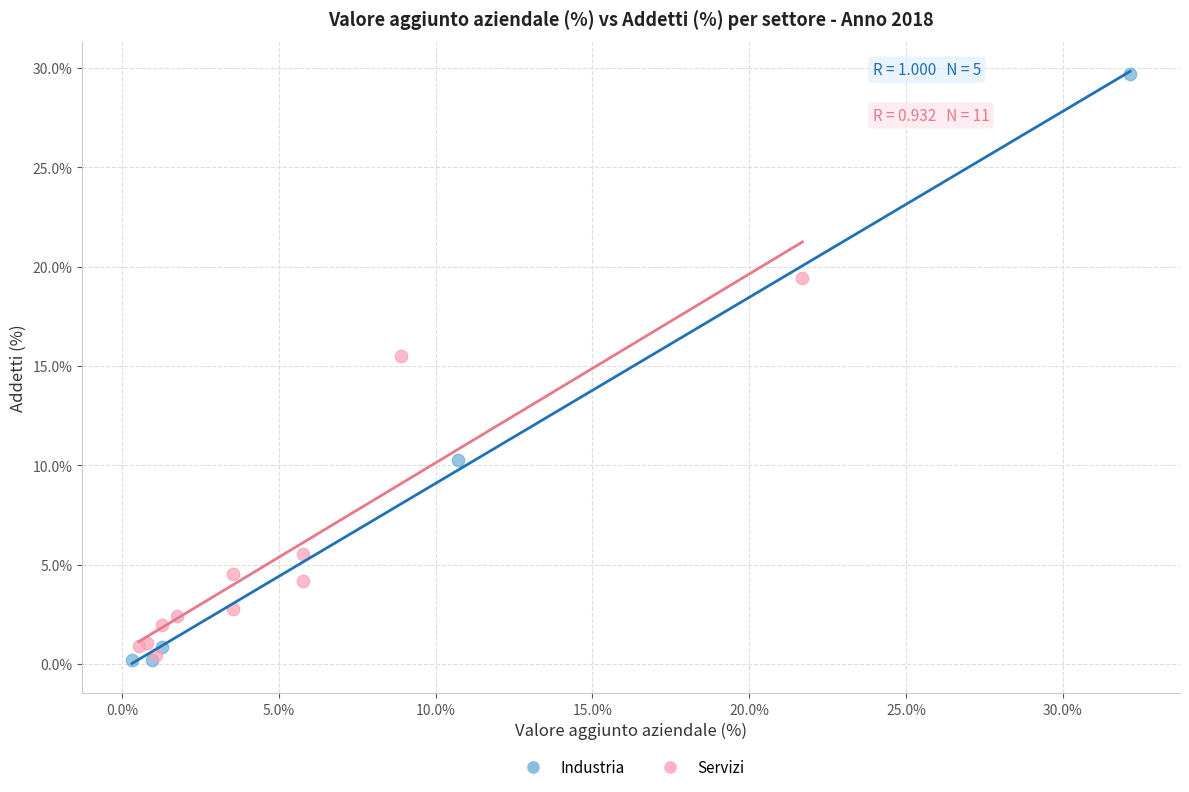

Which series has the largest Y range (max minus min)?

Industria